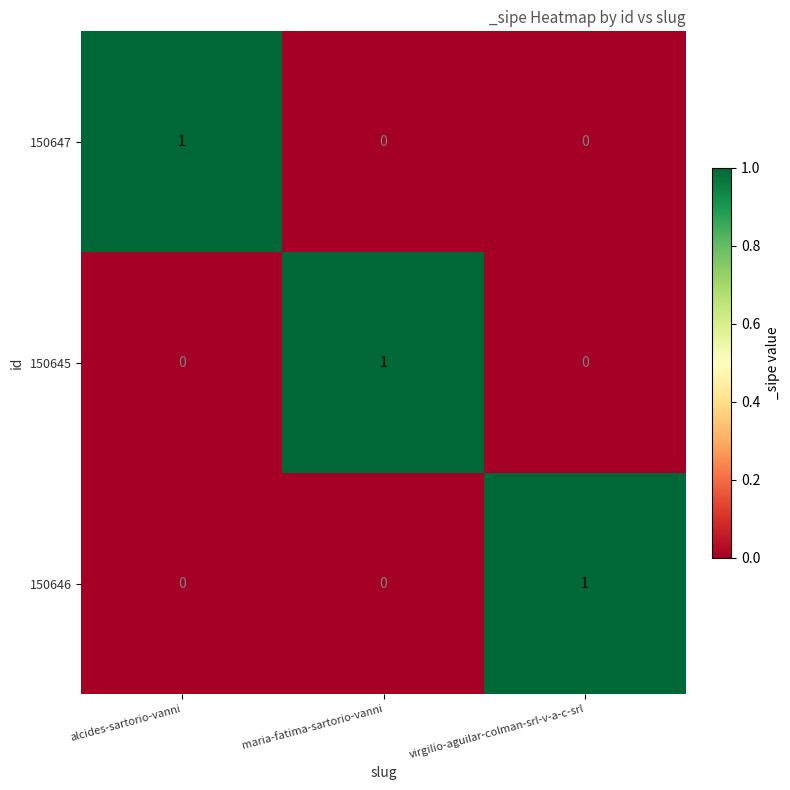

How many 150646 values are between 0 and 1?

3